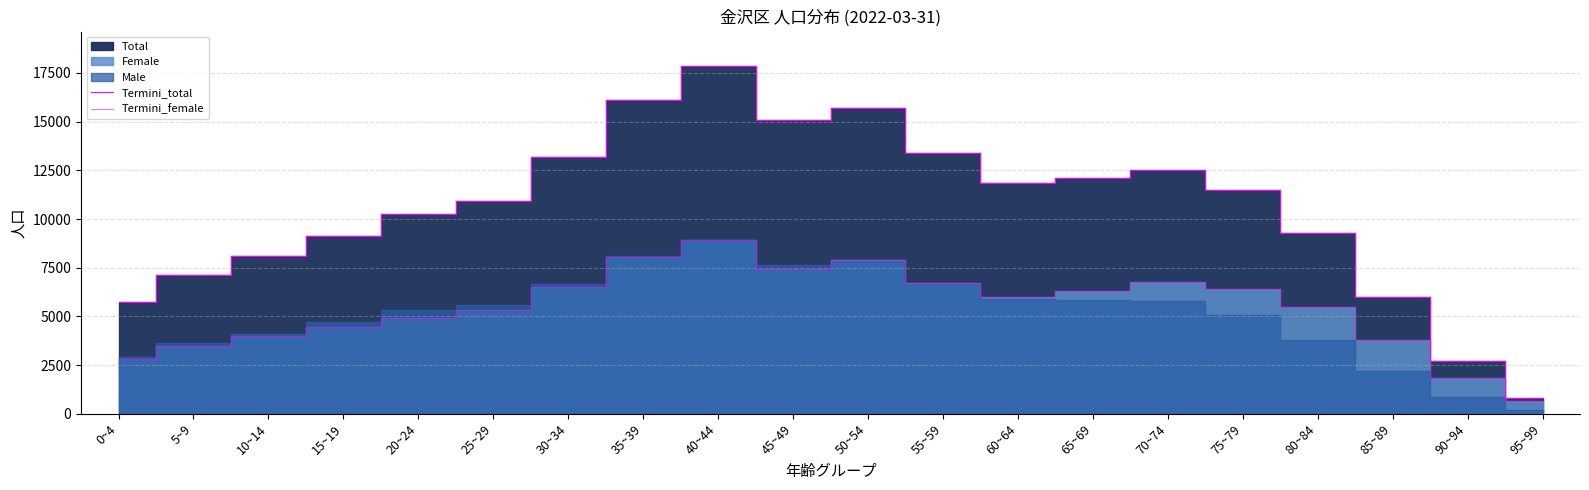

What is the difference between the maximum and minimum values in the Termini_female series?

8279